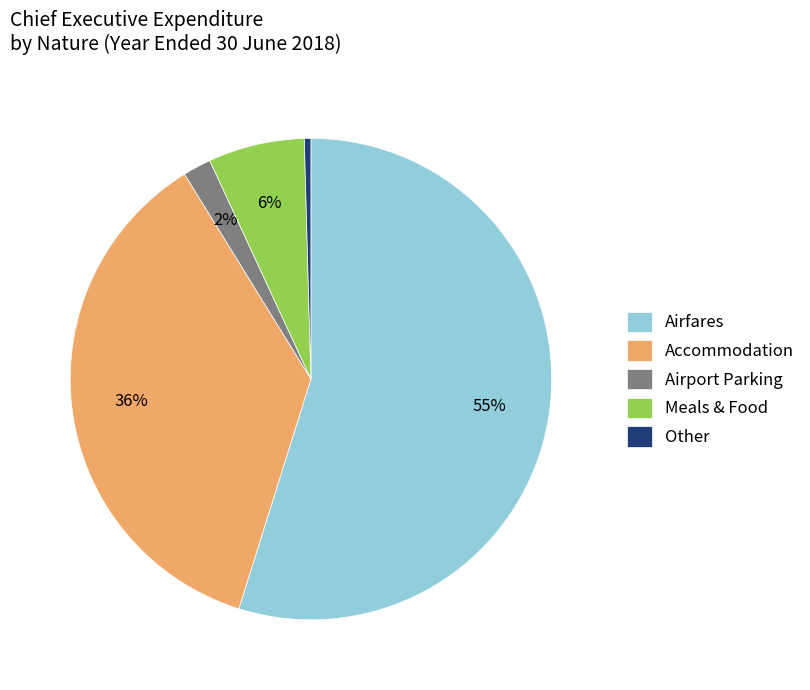

What percentage is the Airport Parking slice, to the nearest percent?

2%